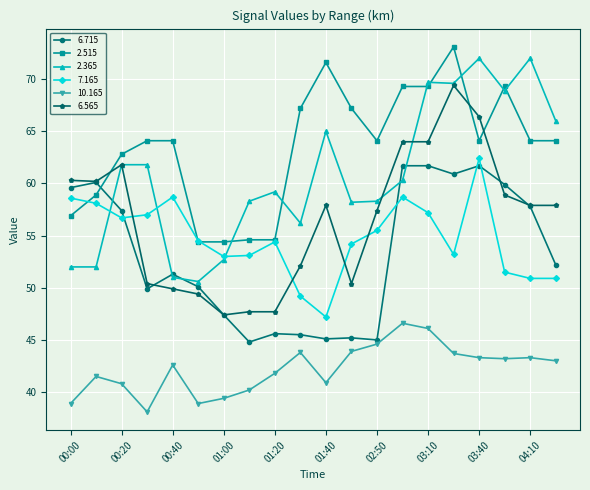

What are all the series names shown in the legend?

6.715, 2.515, 2.365, 7.165, 10.165, 6.565